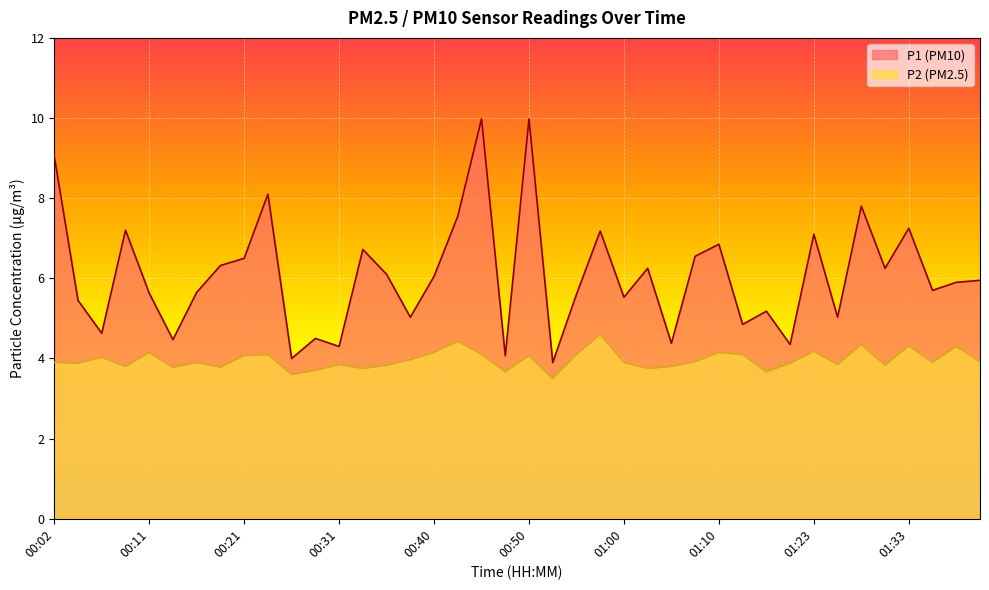

What position from the right is 00:31?

28